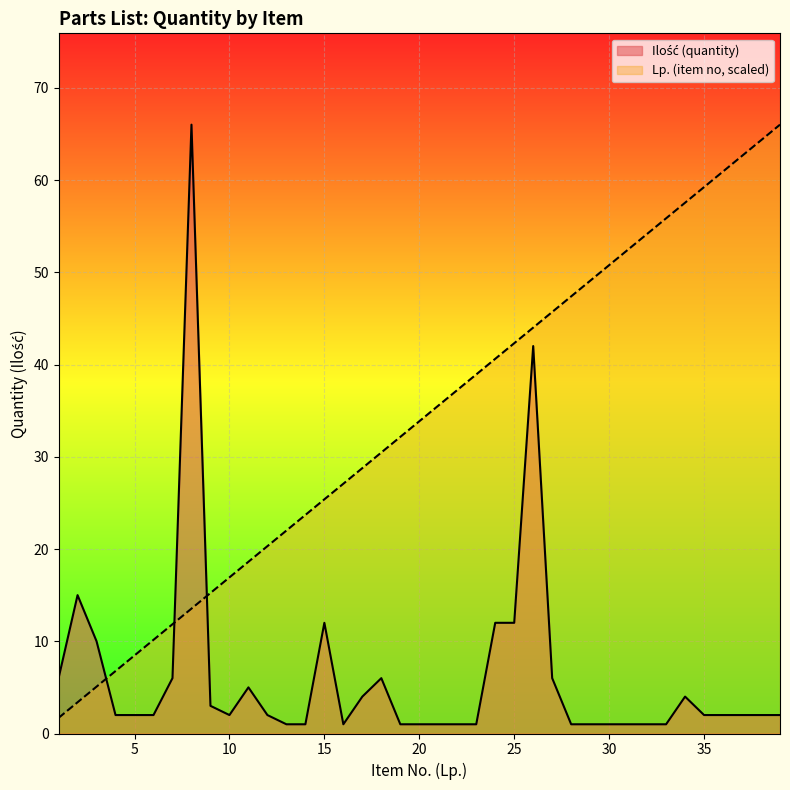

What is the minimum value for Lp. (item no)?

1.7